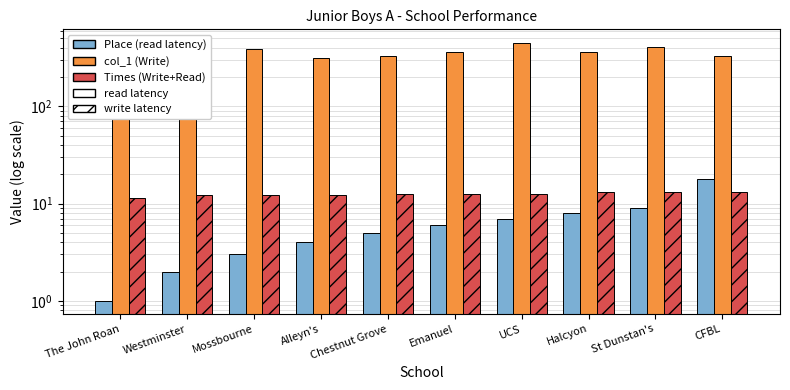

What position from the left is UCS?

7